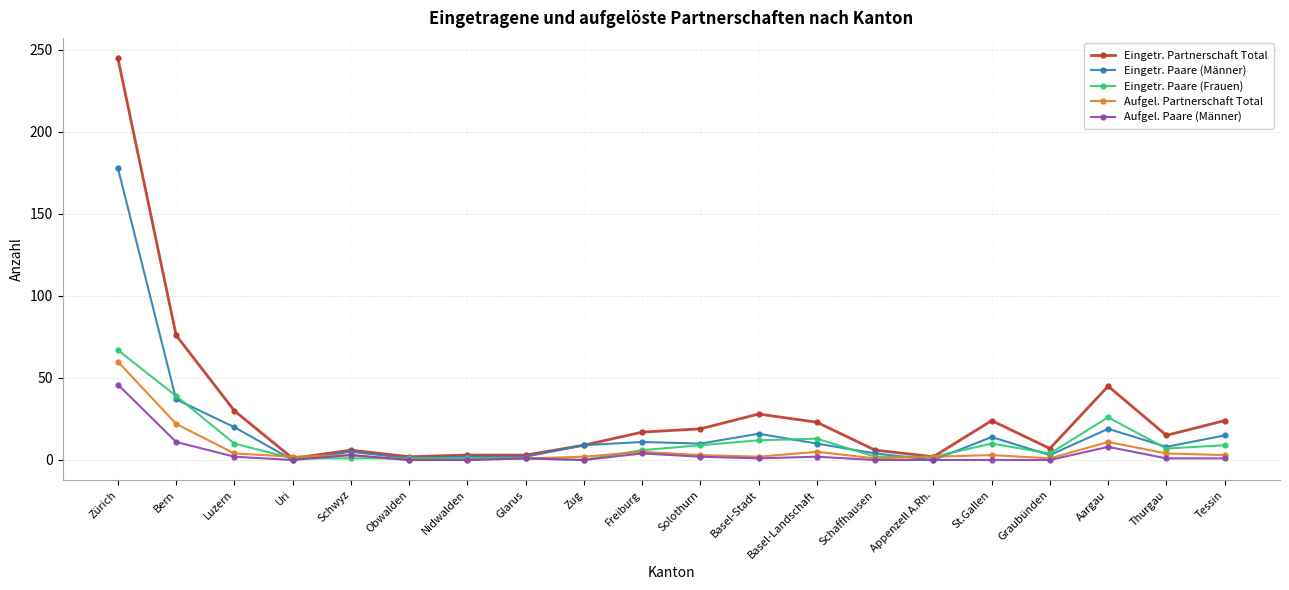

What is the difference between the Eingetr. Partnerschaft Total values at Schaffhausen and Freiburg?

11